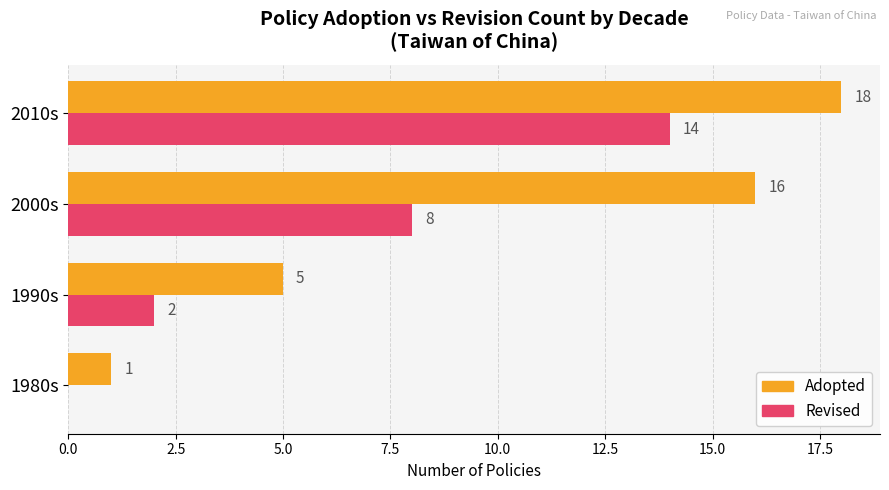

Which label corresponds to the largest value in the chart?

2010s